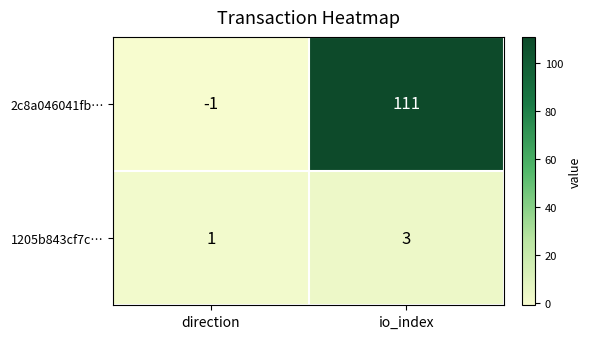

Reading left to right, what are all the values shown in this chart?

2c8a046041fb…: direction=-1	io_index=111
1205b843cf7c…: direction=1	io_index=3